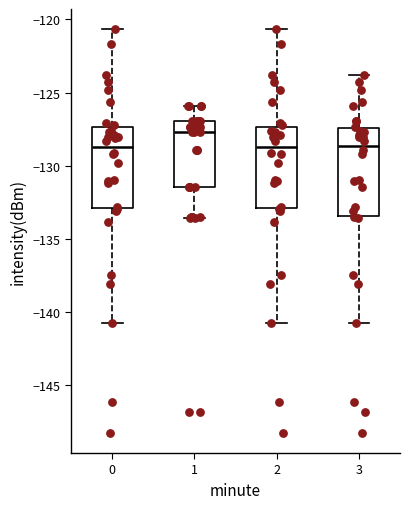

Reading left to right, read every box against the y-axis: the position of its median line, the range the box covers, and the ends of its whiskers. The values are not printed on the chart, so give them approximately, as read against the axis.

0: median -128.5, box -133.0 to -127.5, whiskers -141.0 to -120.5
1: median -127.5, box -131.5 to -127.0, whiskers -133.5 to -126.0
2: median -128.5, box -133.0 to -127.5, whiskers -141.0 to -120.5
3: median -128.5, box -133.5 to -127.5, whiskers -141.0 to -124.0